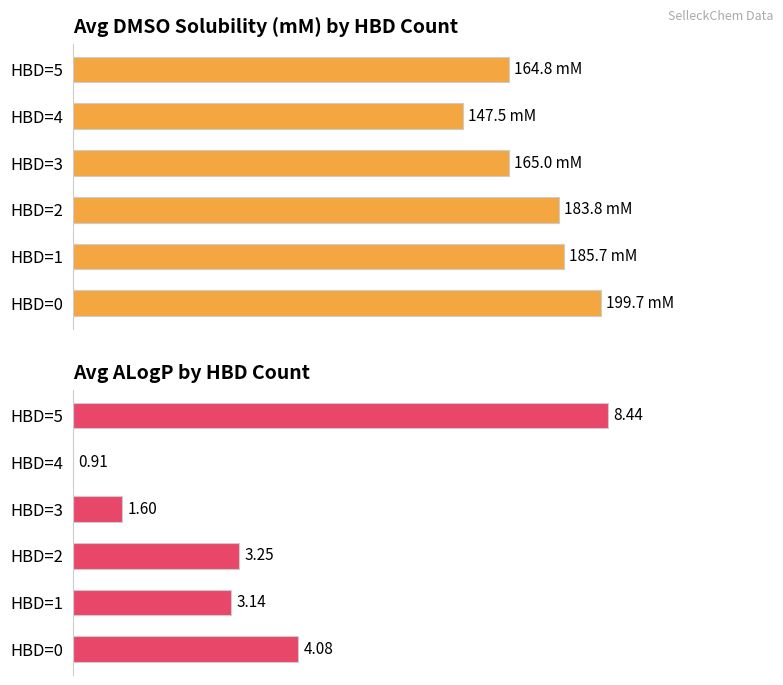

Are the bars grouped side by side (vs. stacked)?

Yes